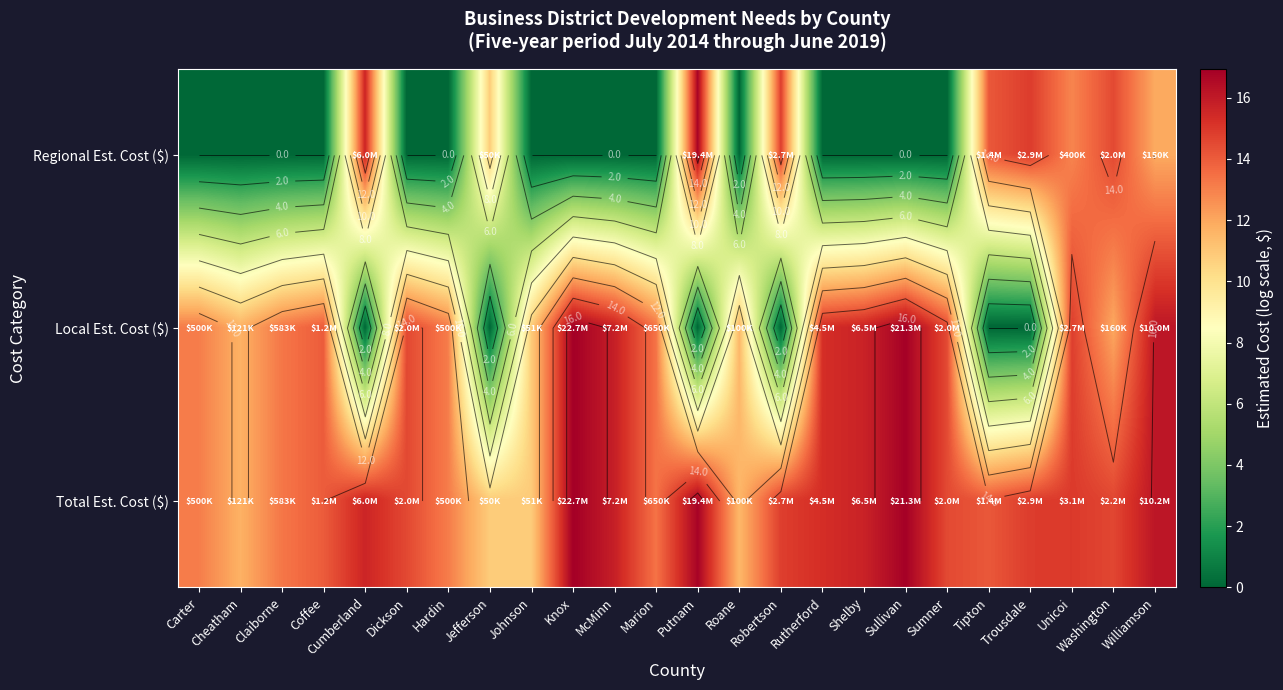

How many data points in Local Est. Cost ($) are less than 13?

10